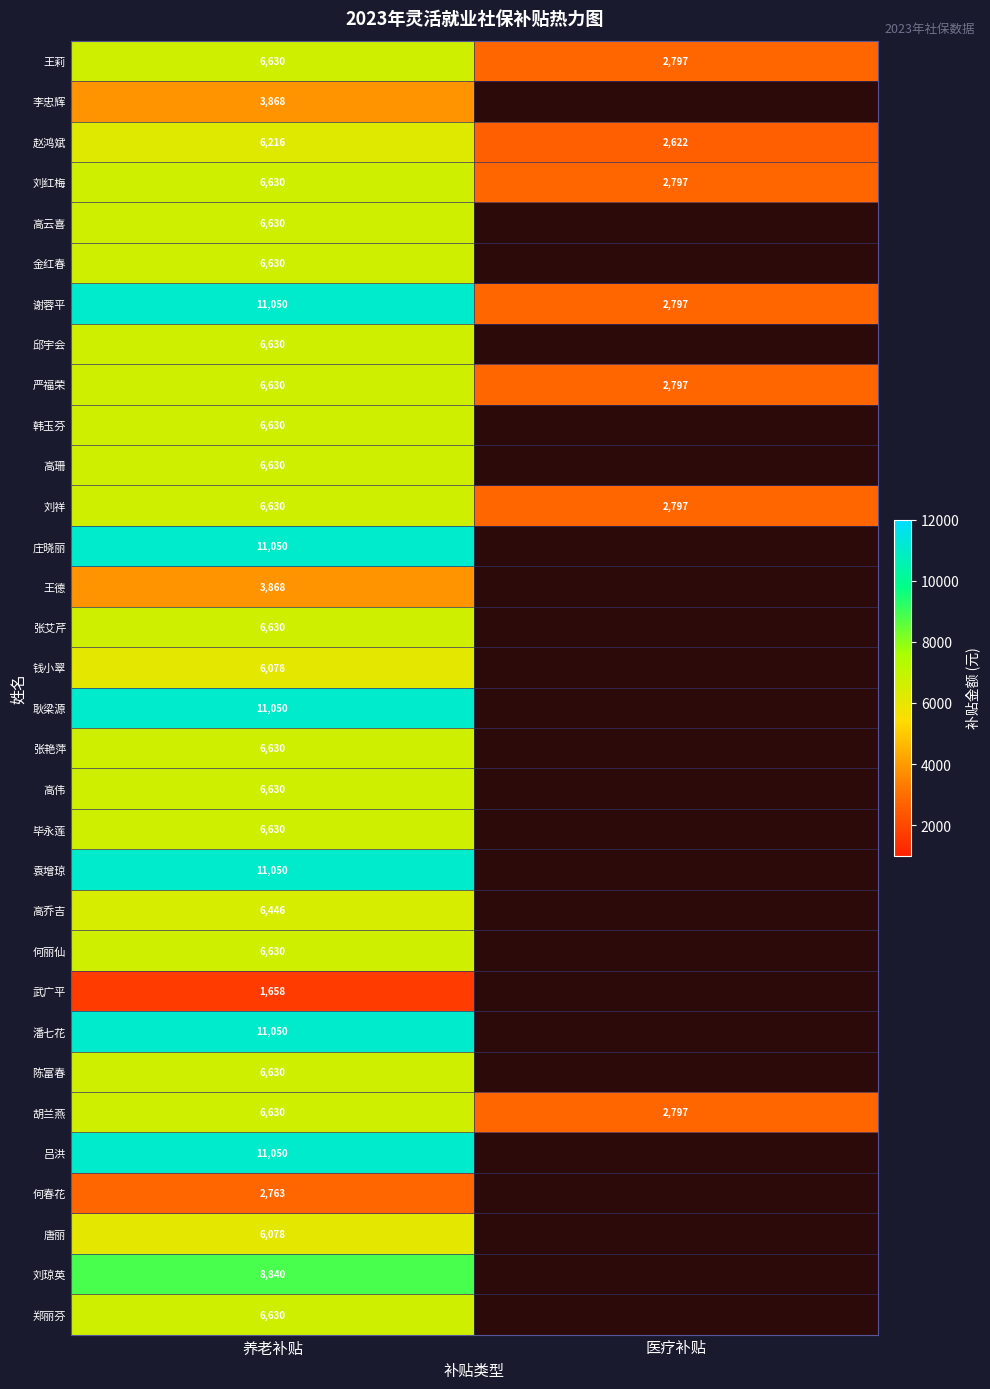

List the labels in order of 韩玉芬 value, largest first.

养老补贴, 医疗补贴